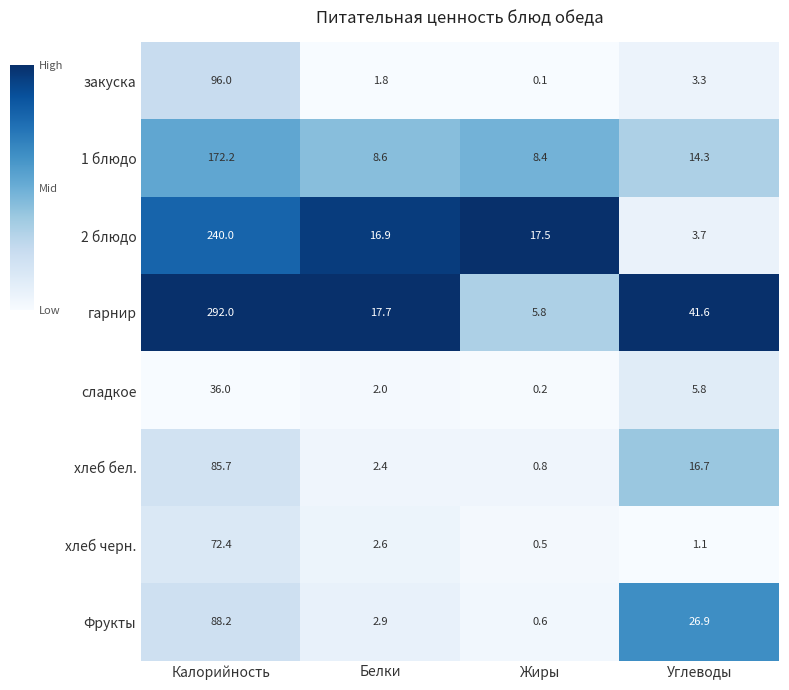

What is the difference between the сладкое values at Углеводы and Белки?

3.8